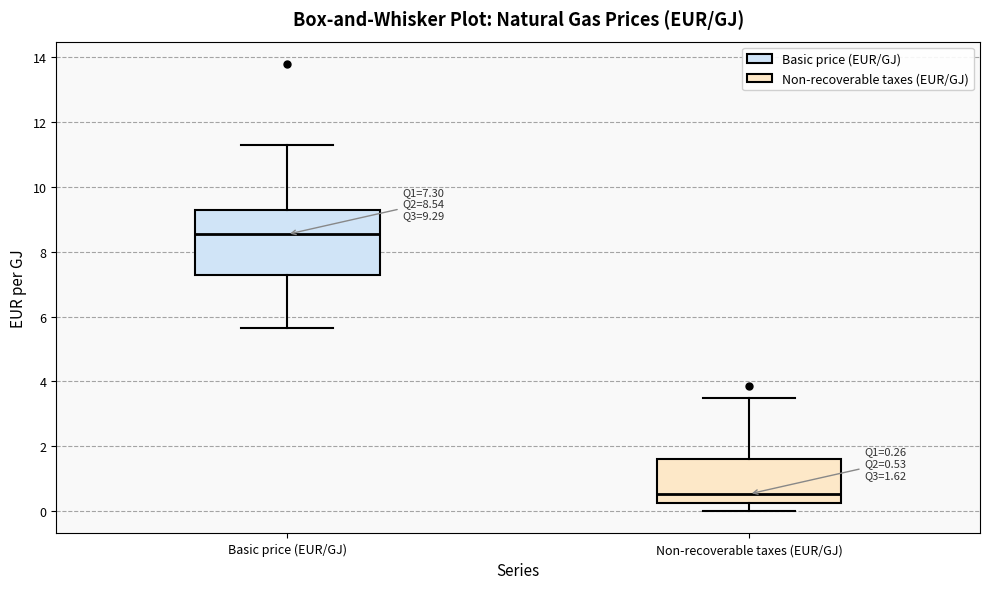

Which box's median line is the lowest?

Non-recoverable taxes (EUR/GJ)